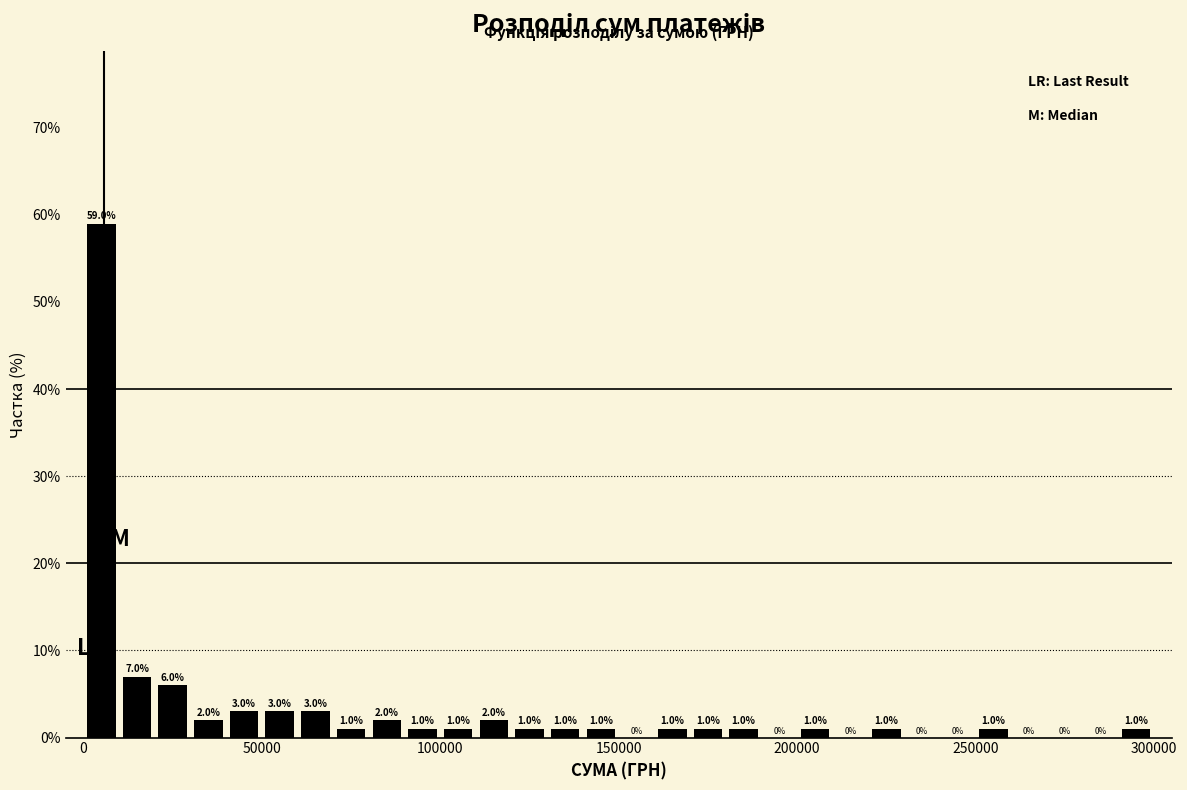

Read against the x-axis, roughly where is the centre of the tallest bar?

5000